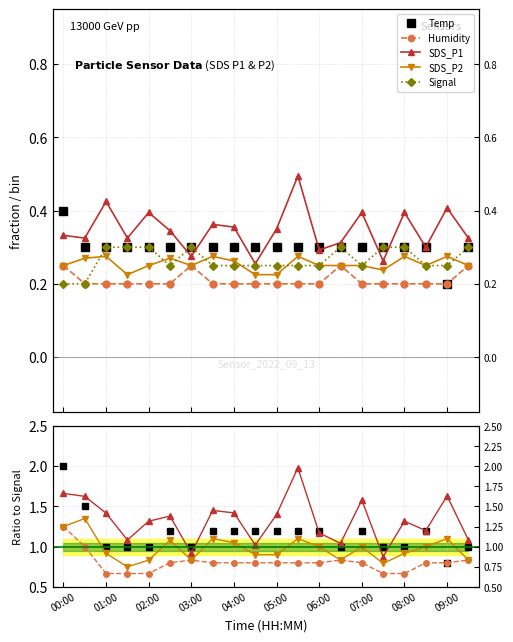

What is the difference between the maximum and minimum values in the Humidity series?

0.6